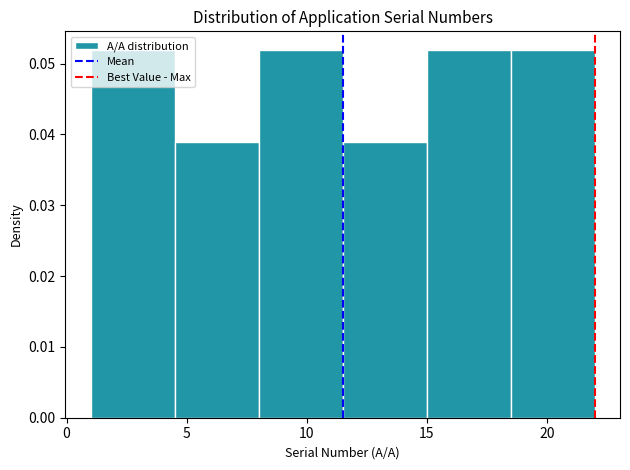

Reading left to right, transcribe this chart: for each bar, give the range it covers on the x-axis and its height. The values are not printed on the chart, so give them approximately, as read against the axis.

1.0 to 4.5: 0.052
4.5 to 8.0: 0.039
8.0 to 11.5: 0.052
11.5 to 15.0: 0.039
15.0 to 18.5: 0.052
18.5 to 22.0: 0.052